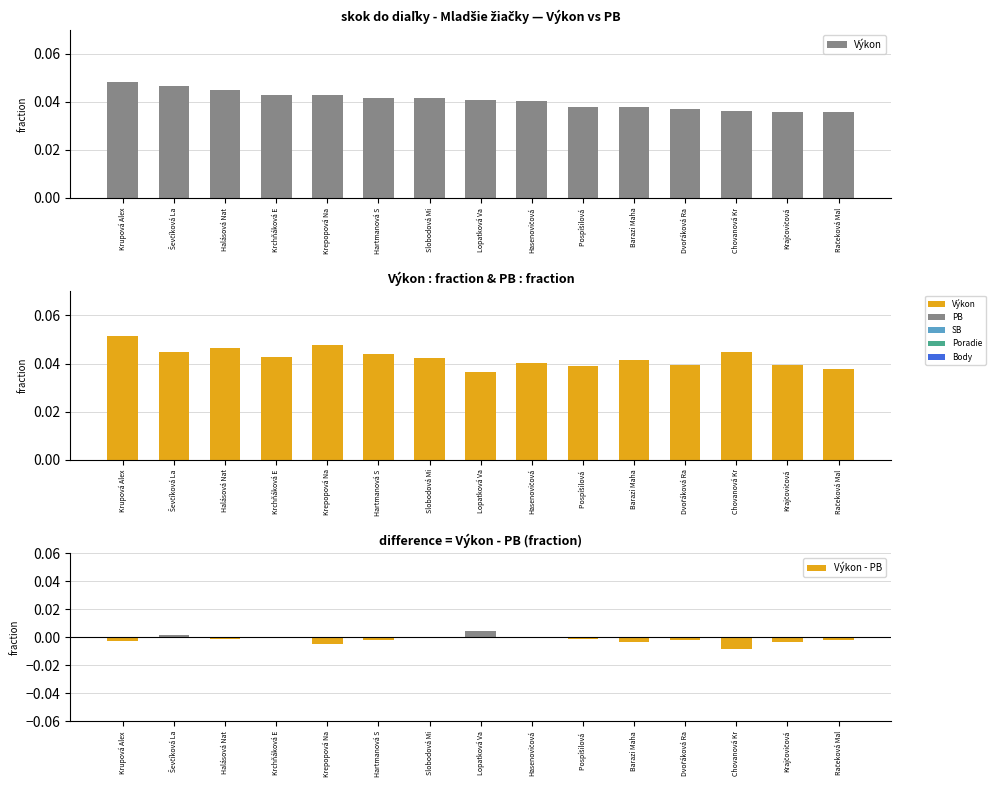

How many Výkon values are between 0 and 1?

15